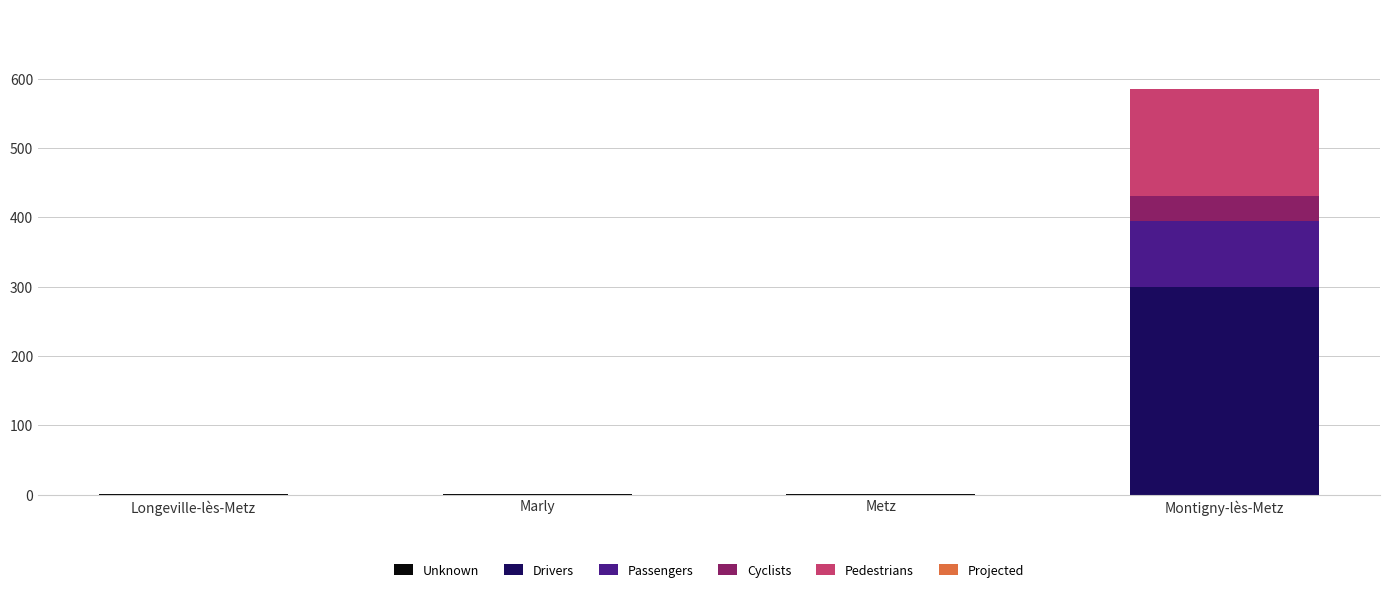

At which category is the sum across all series the highest?

Montigny-lès-Metz